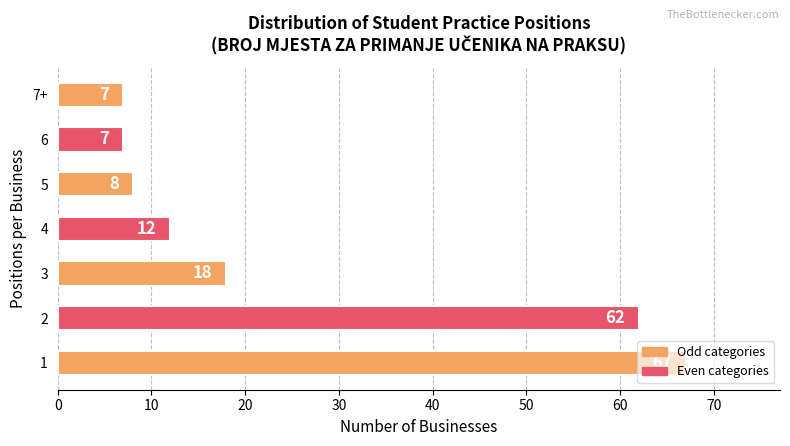

True or false: the data shows 12 at 4.

True